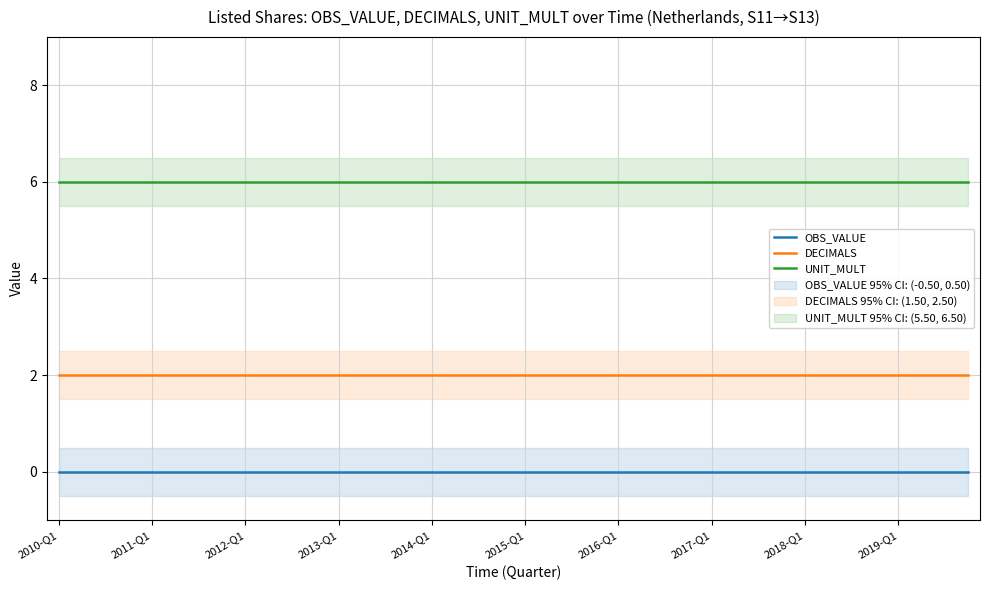

What is the total value across all series at 25?

8